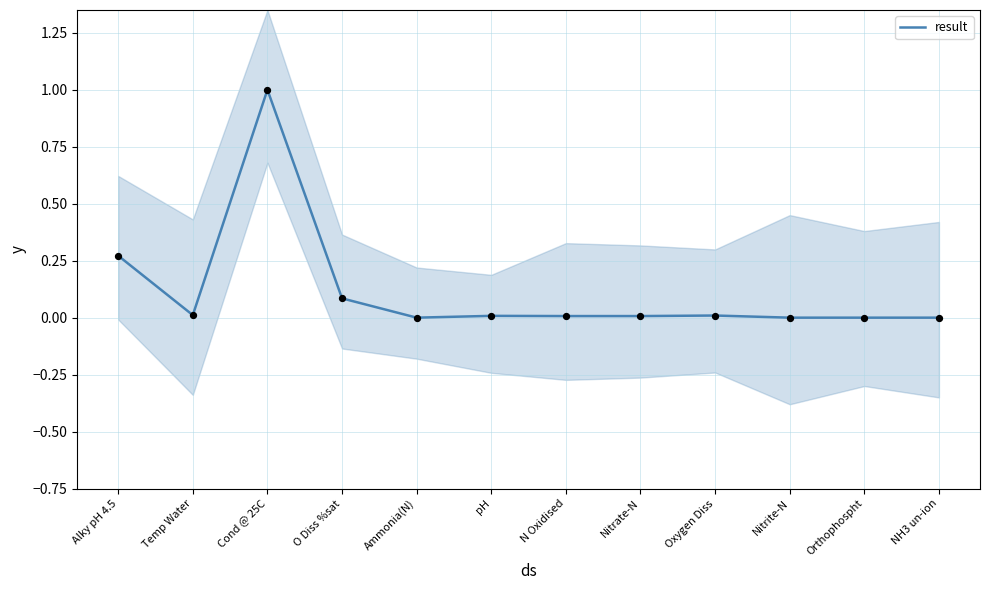

Between Nitrite-N and pH, which is larger?

pH